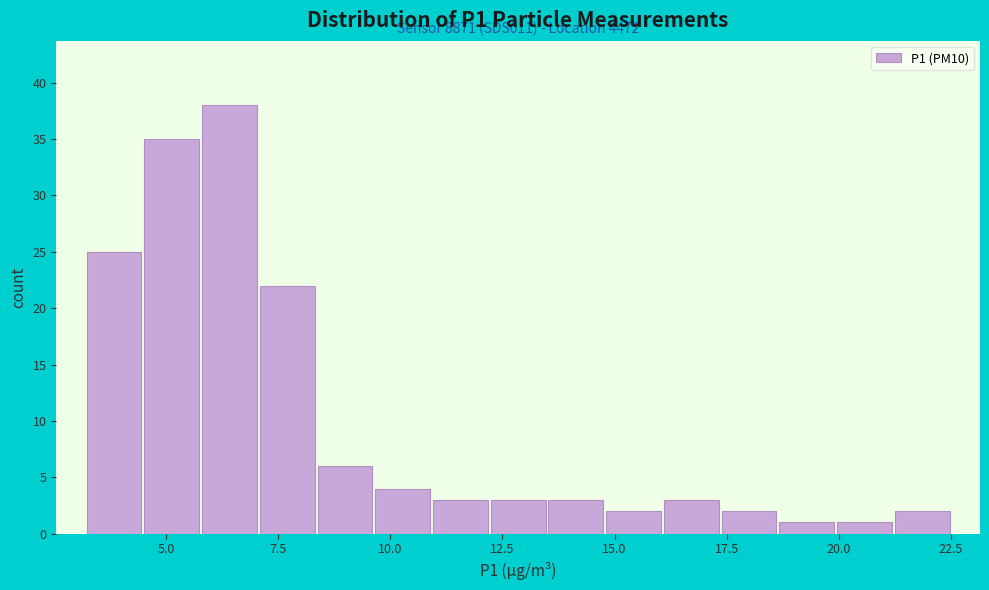

Read against the x-axis, roughly where is the centre of the tallest bar?

6.5